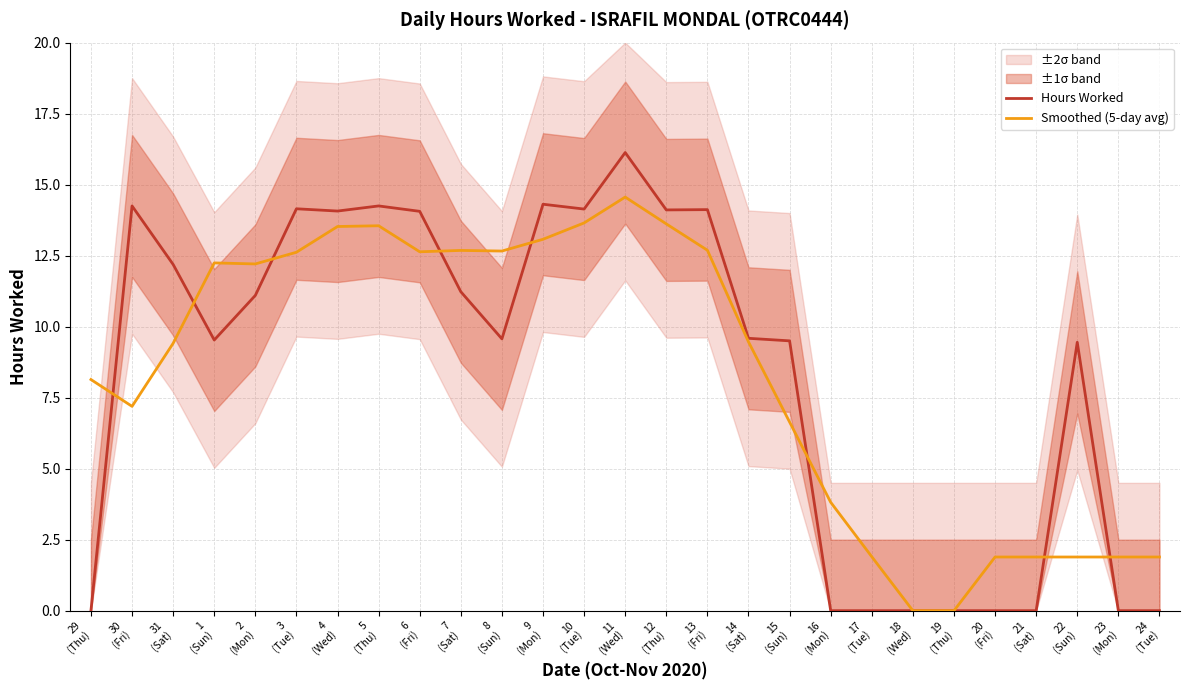

Where is Hours Worked nearest to the value 8?

22
(Sun)